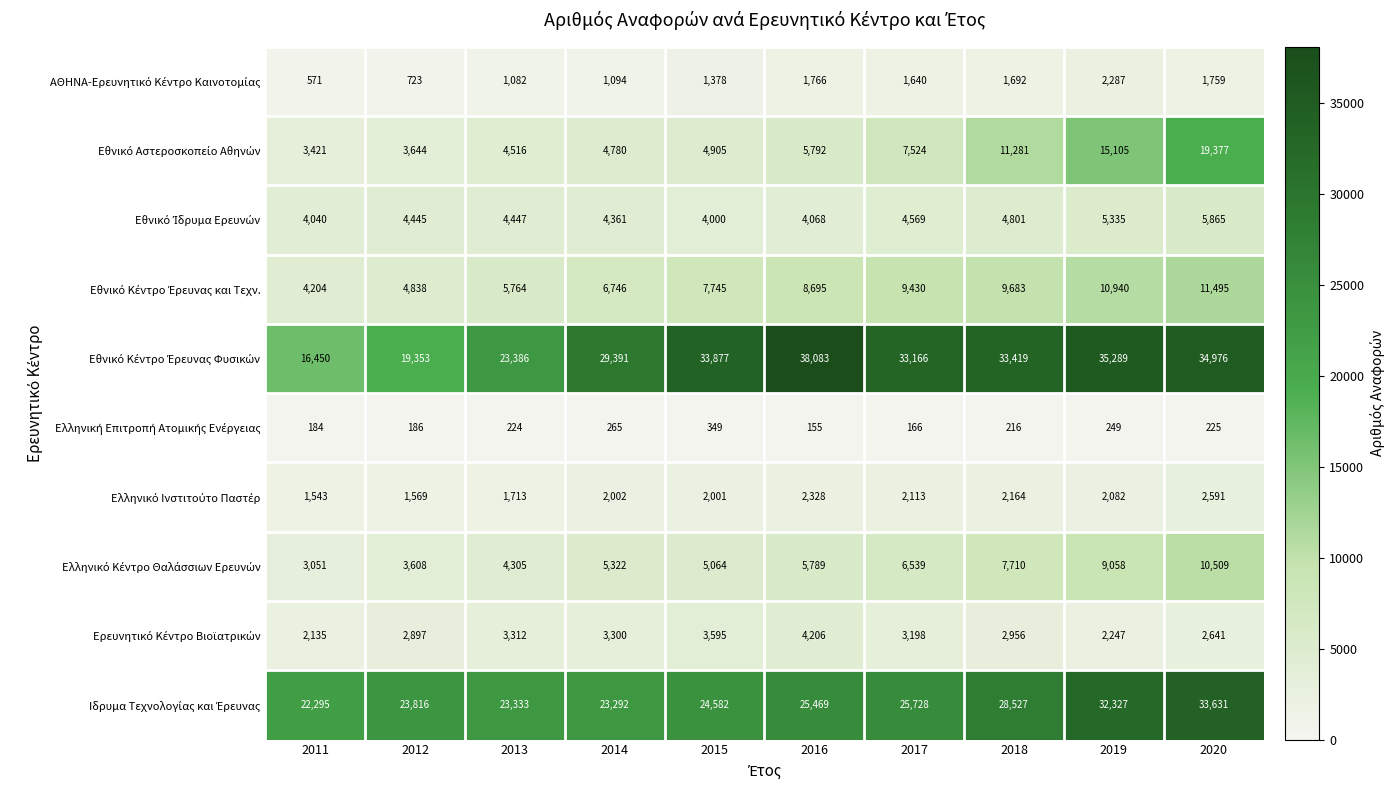

What is the spread (max minus min) of values at 2020?

34751